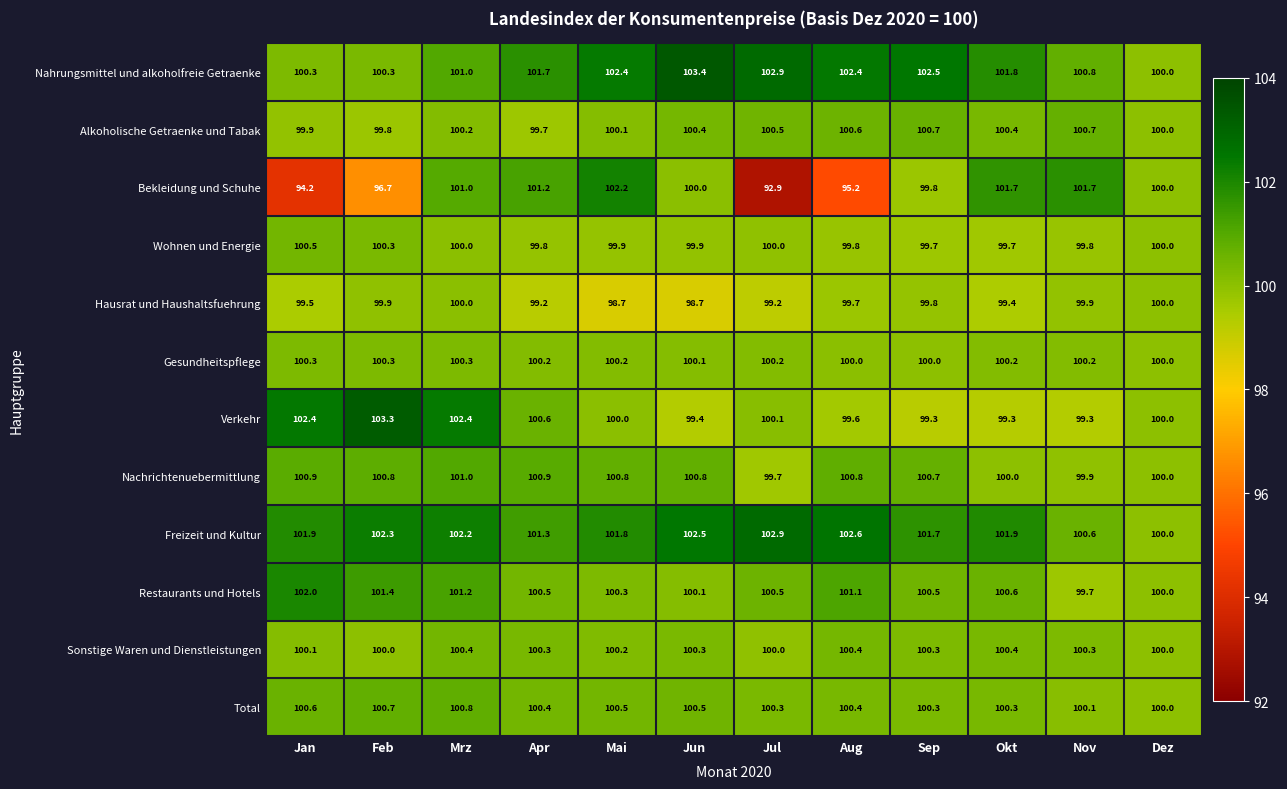

What is the difference between the highest and lowest values at Jan?

8.2